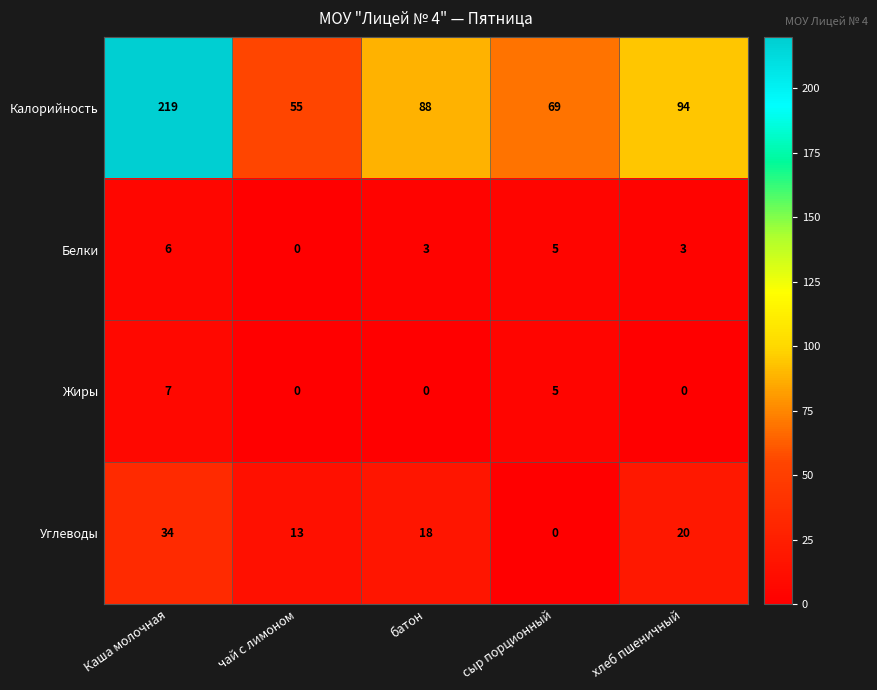

What is the total value across all series at чай с лимоном?

68